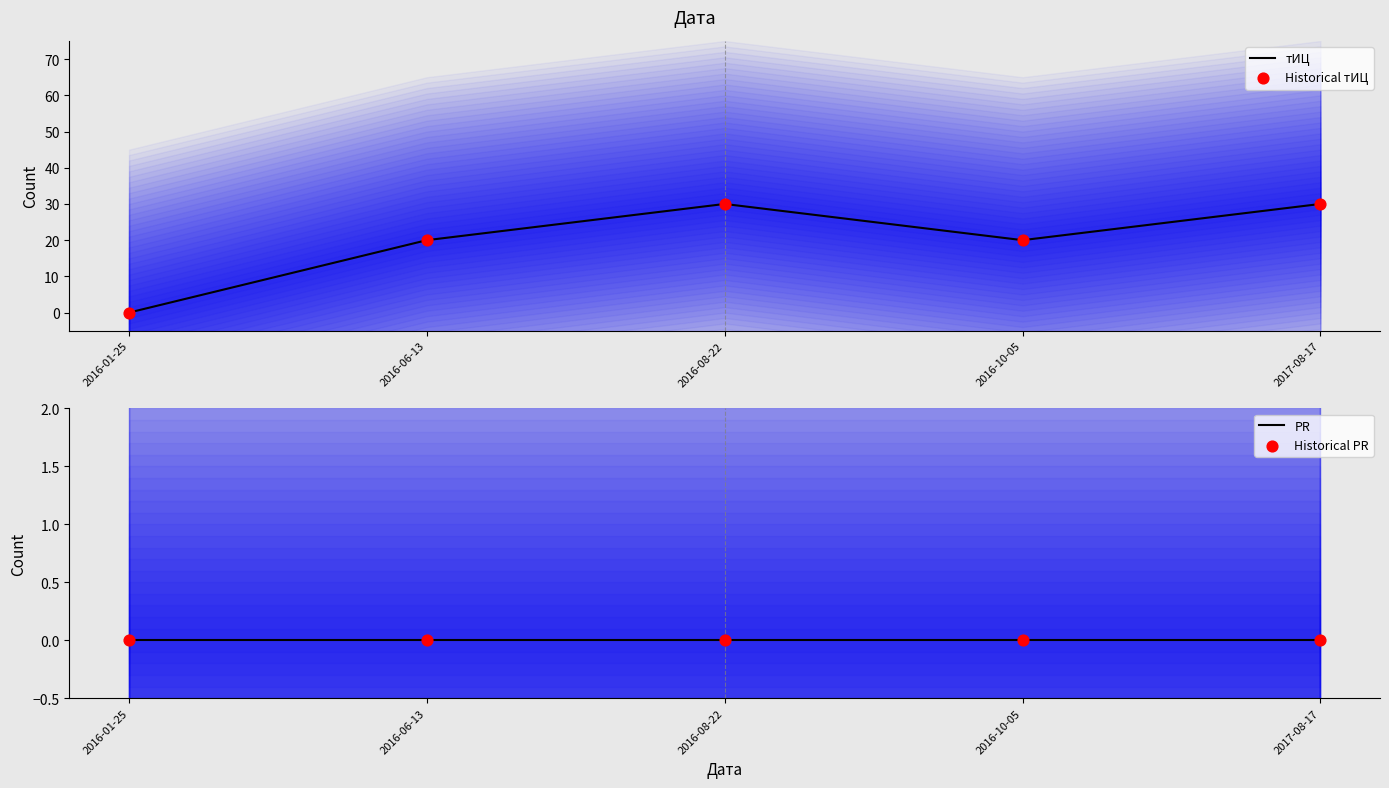

At which category is the sum across all series the highest?

2016-08-22